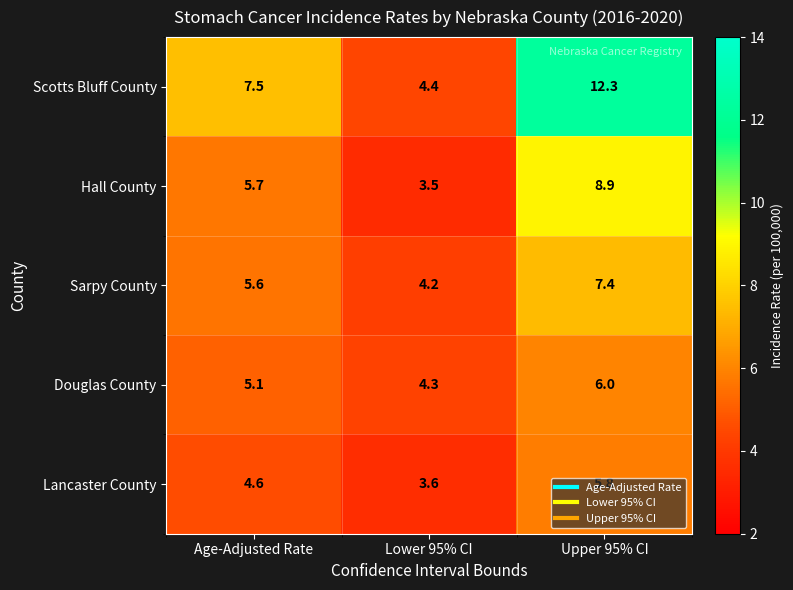

At Age-Adjusted Rate, list the series in order from largest to smallest.

Scotts Bluff County, Hall County, Sarpy County, Douglas County, Lancaster County